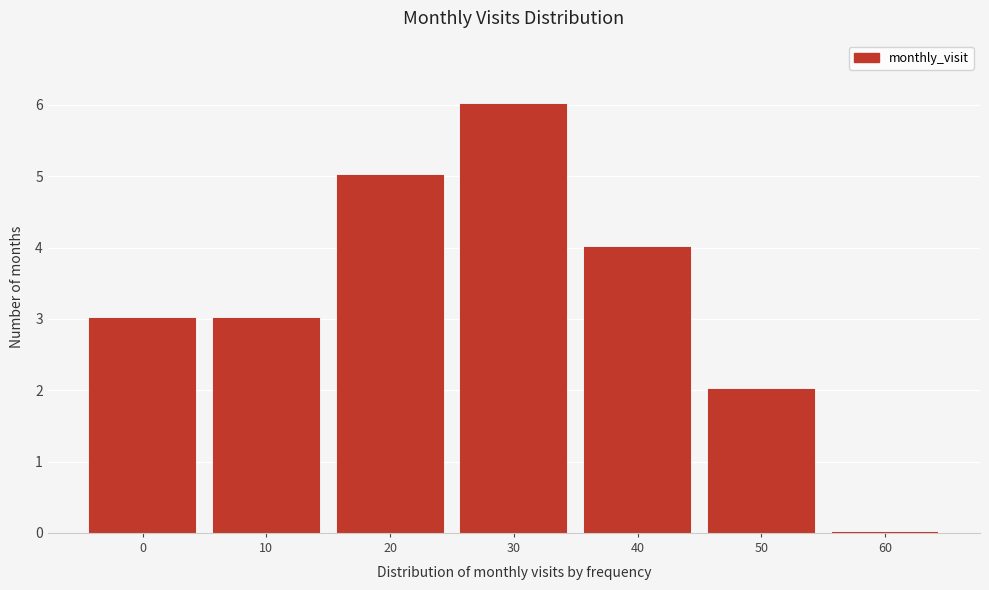

Reading left to right, extract all data points from this chart.

0=3	10=3	20=5	30=6	40=4	50=2	60=0